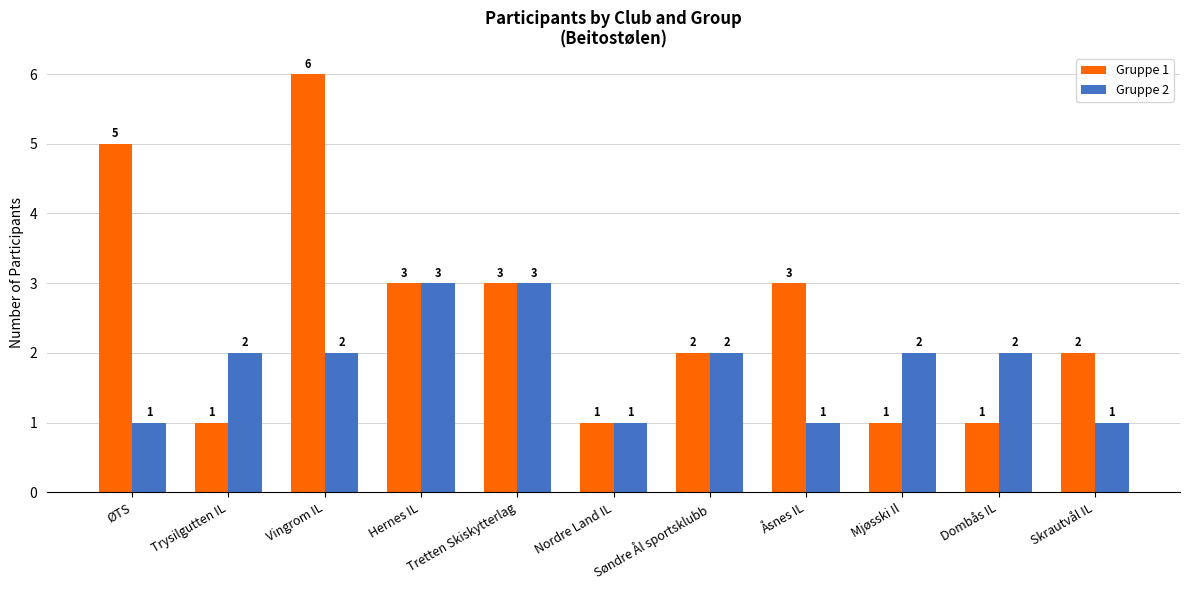

What is the label of the 3rd bar from the right?

Mjøsski Il